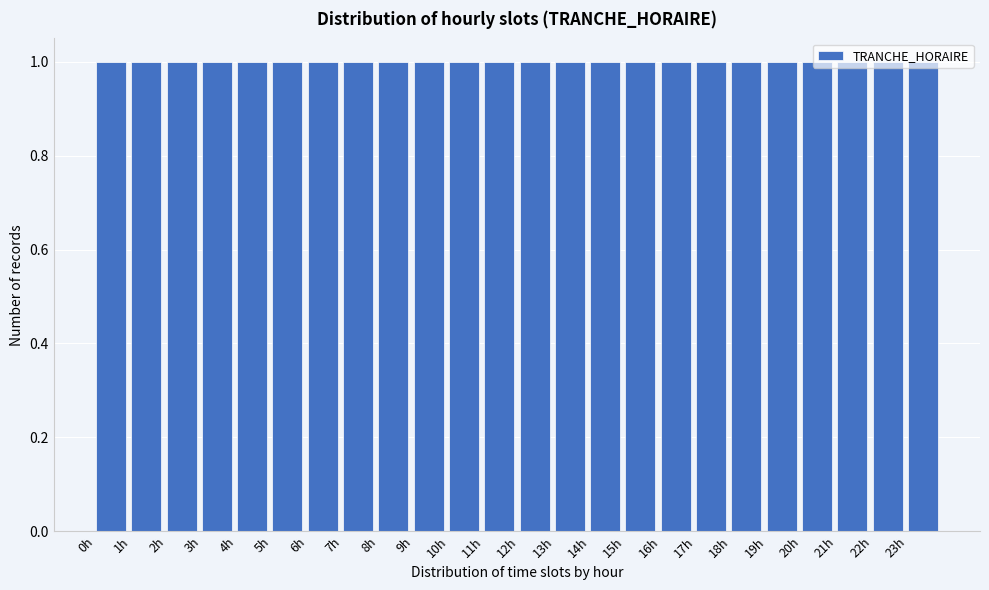

What is the height of the bar covering 7 to 8 on the x-axis? The values are not printed on the chart, so give them approximately, as read against the axis.

1